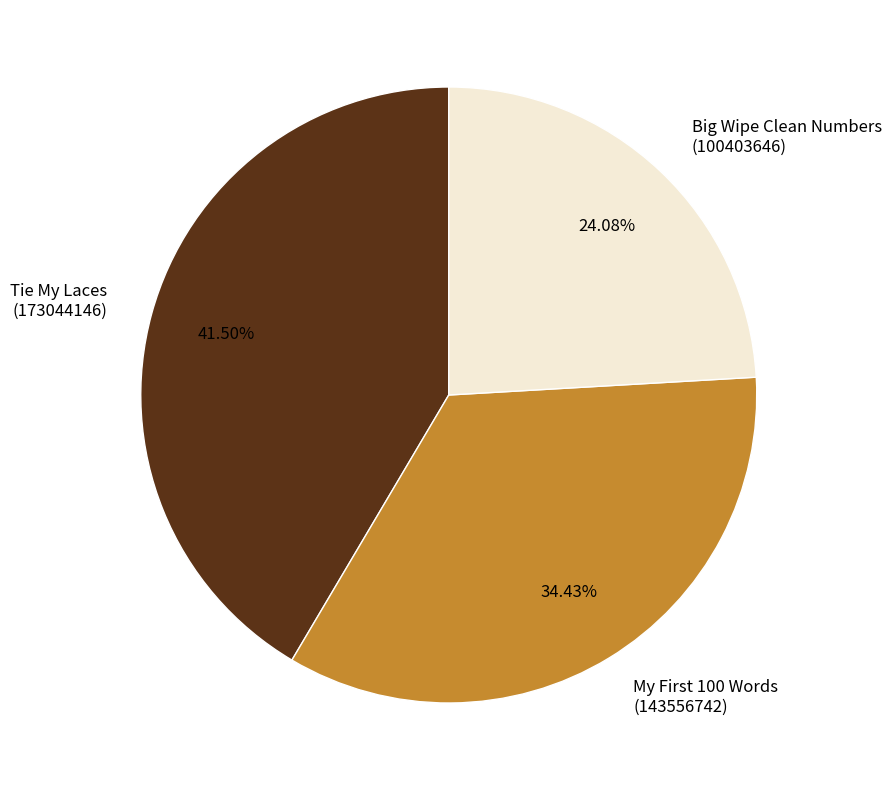

Which slice is the largest?

Tie My Laces